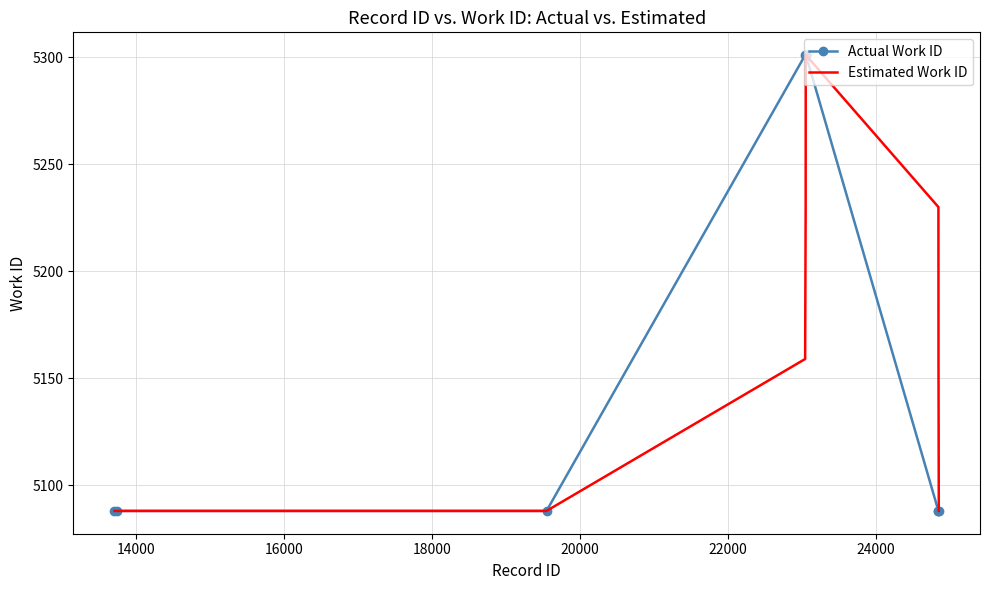

What is the minimum value shown in the chart?

5088